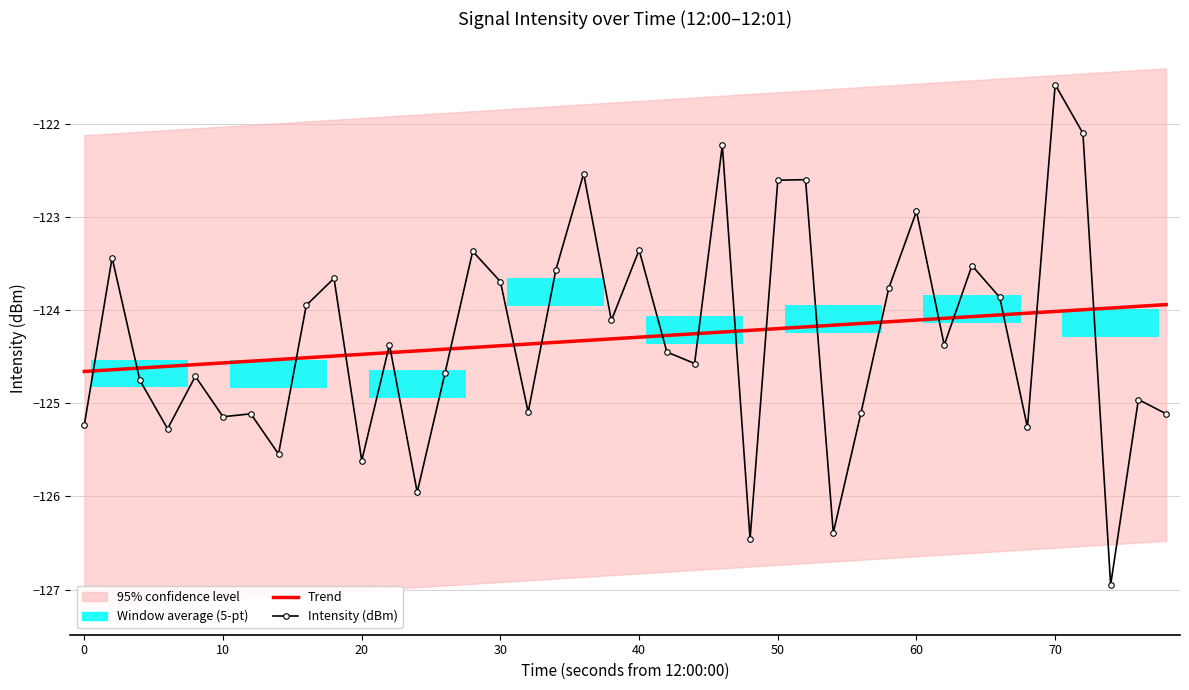

The value of Intensity (dBm) at 50 is -197.0. True or false?

False